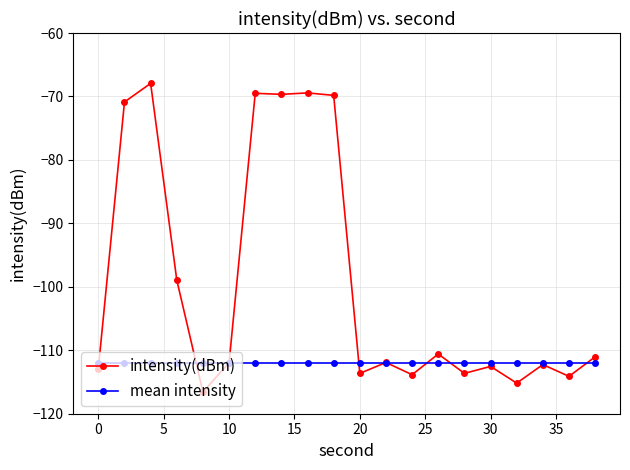

What is the value of the mean intensity point at the 19th from the left?

-112.0